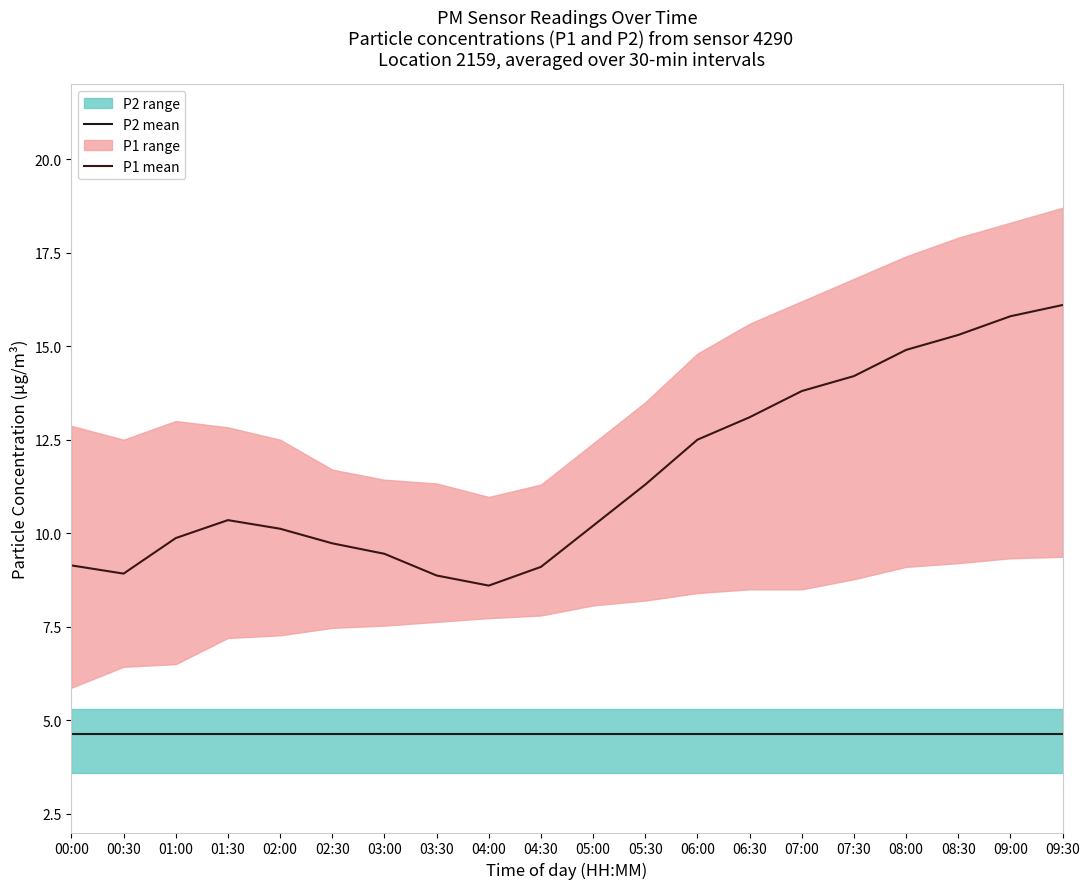

What is the minimum value for P1 mean?

8.6